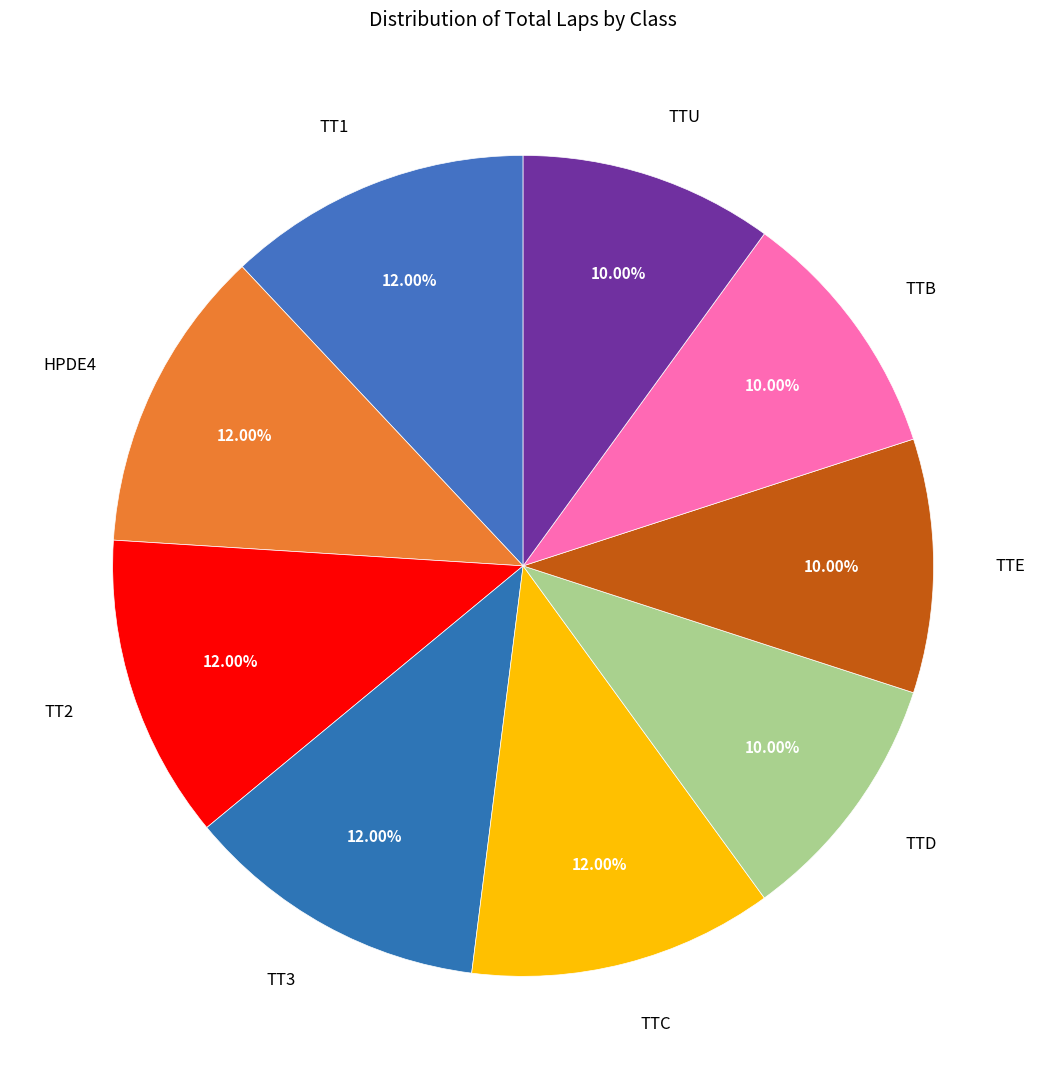

Approximately how many times larger is the value at TTU compared to TTB?

1.0